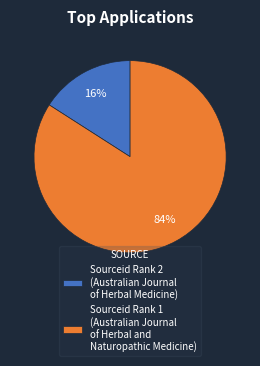

Which slice is the largest?

Sourceid Rank 1 (Australian Journal of Herbal and Naturopathic Medicine)